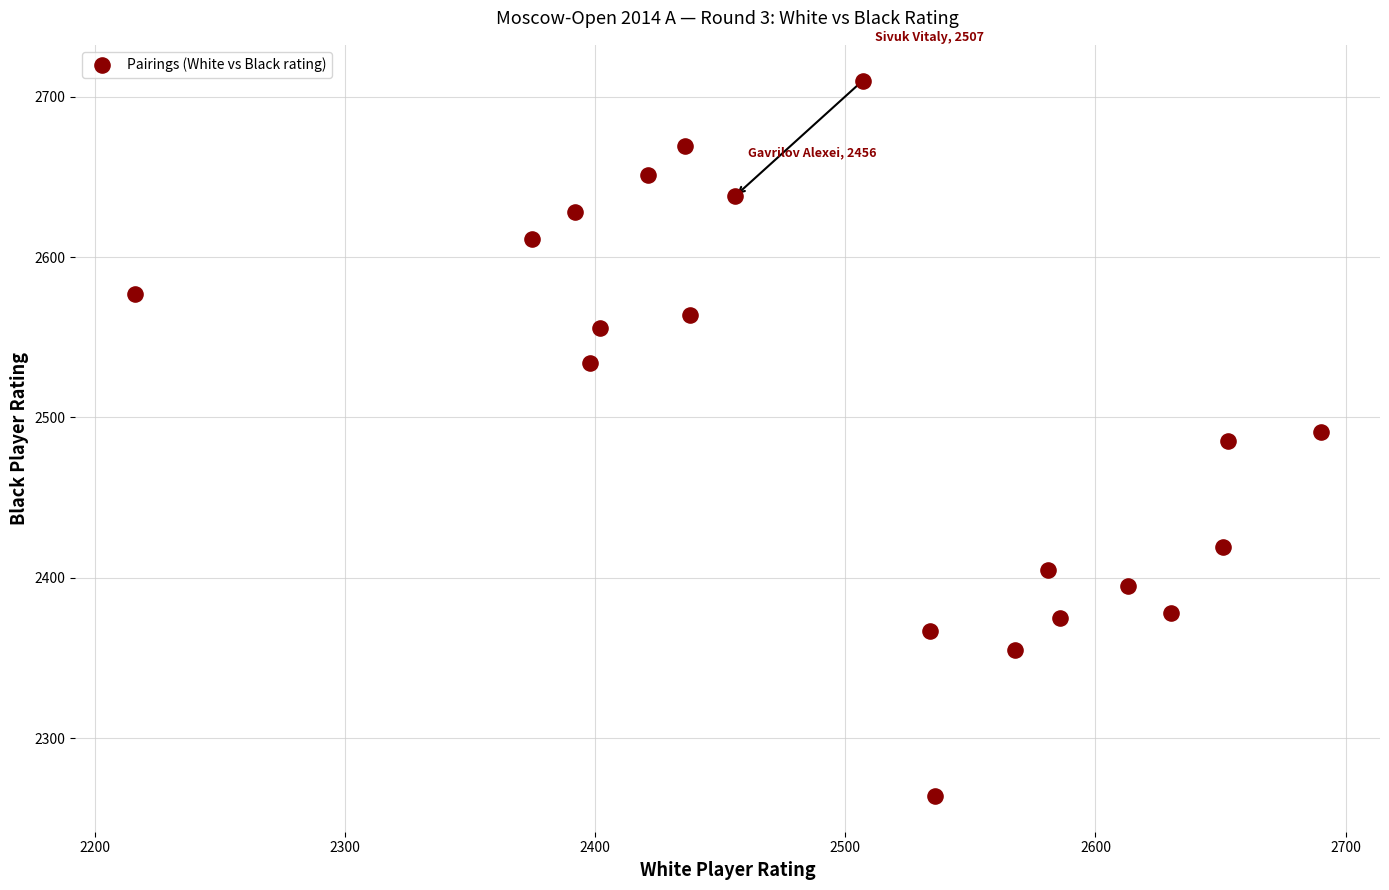

What is the range of Y values (max minus min)?

446